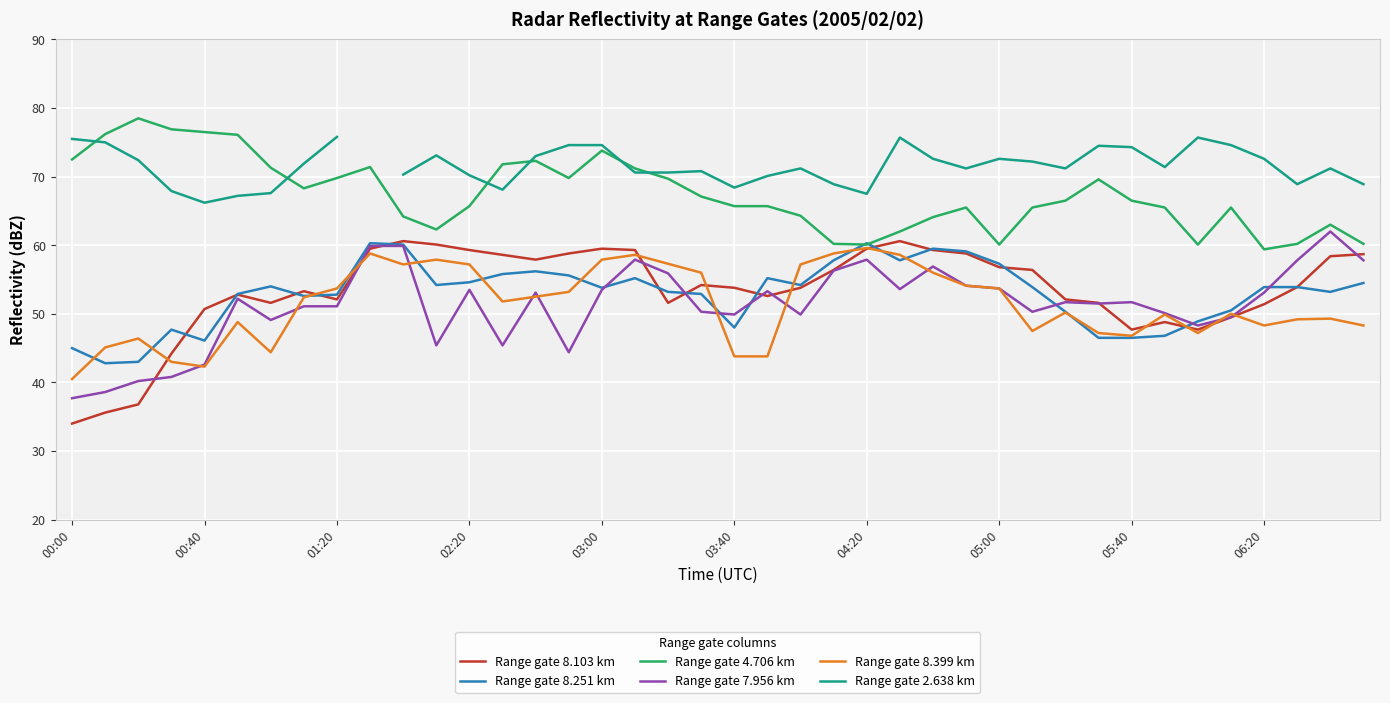

How many interior local valleys does the Range gate 8.399 km series have?

8